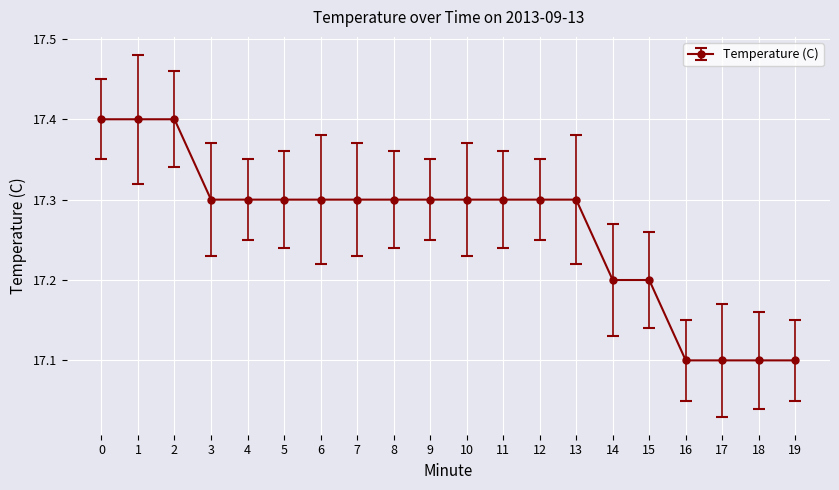

Is it true that the value at 17 is 22.4?

False